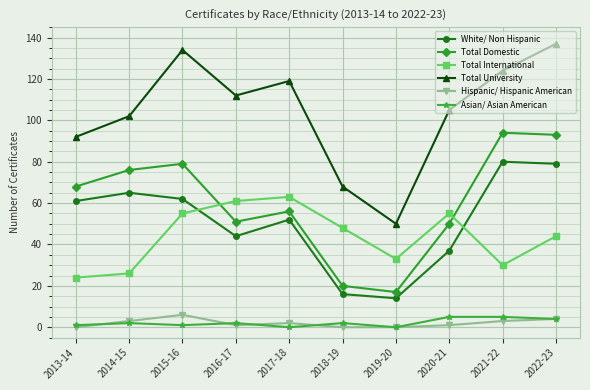

What is the highest value of the Hispanic/ Hispanic American series?

6